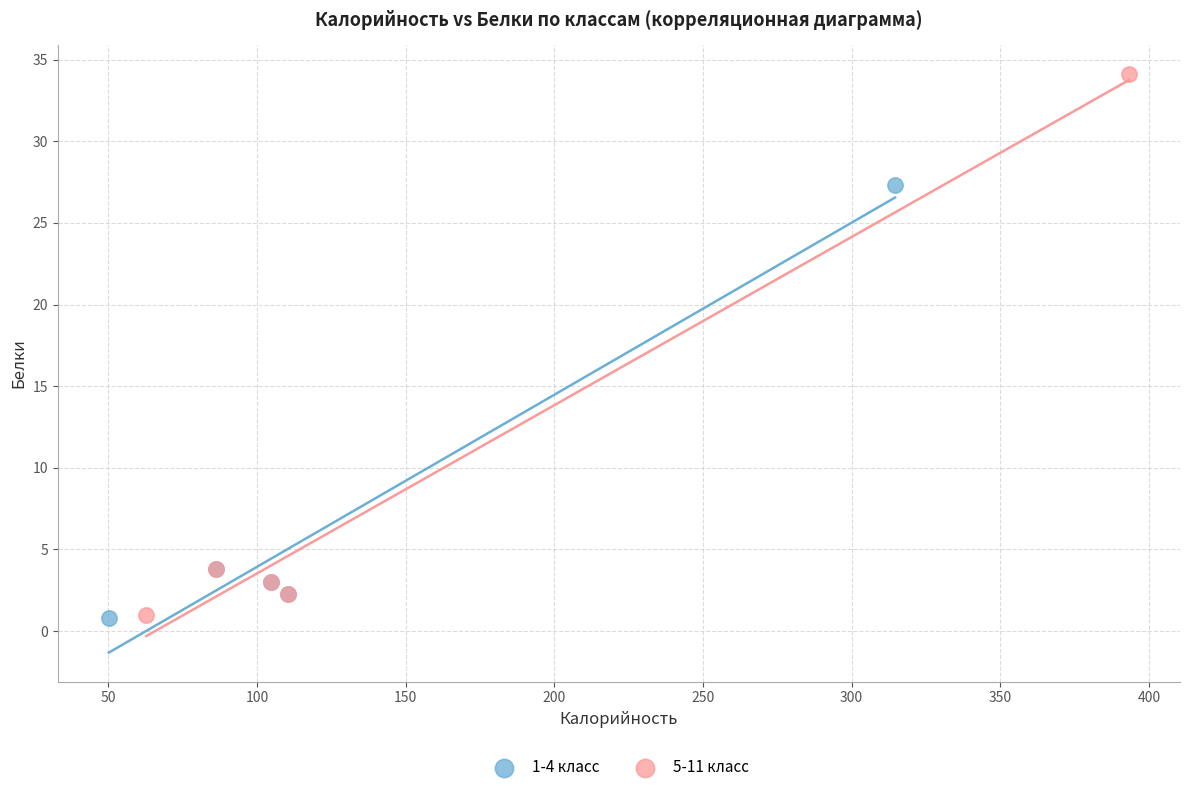

Which series has the widest spread of Y values?

5-11 класс